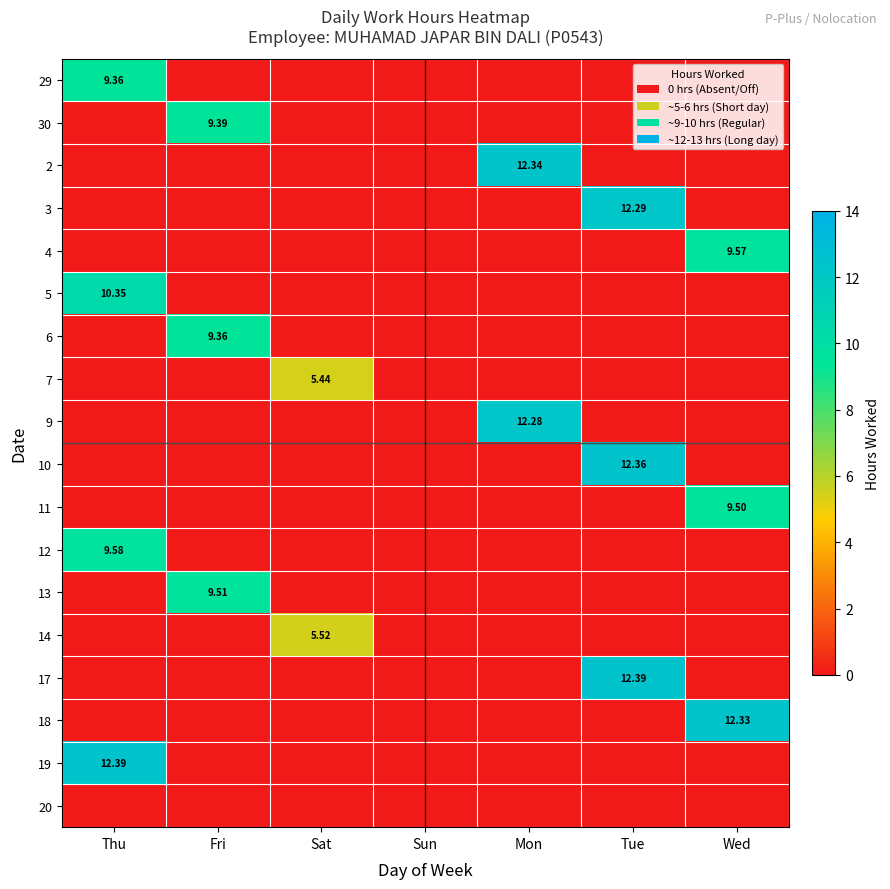

What is the greatest value displayed?

12.4